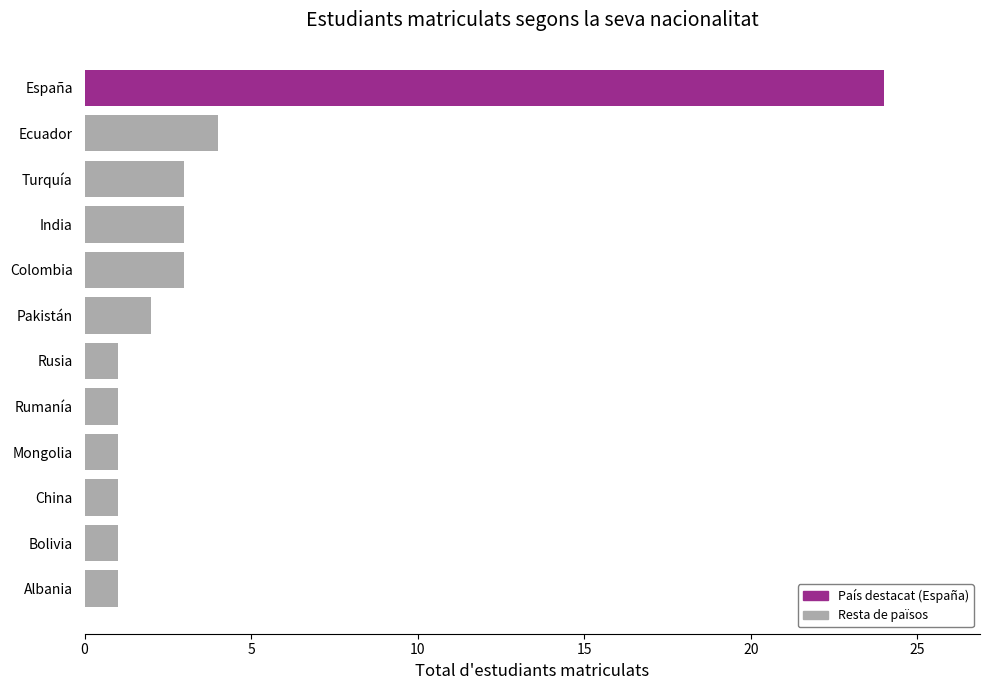

How many data points does each series have?

12